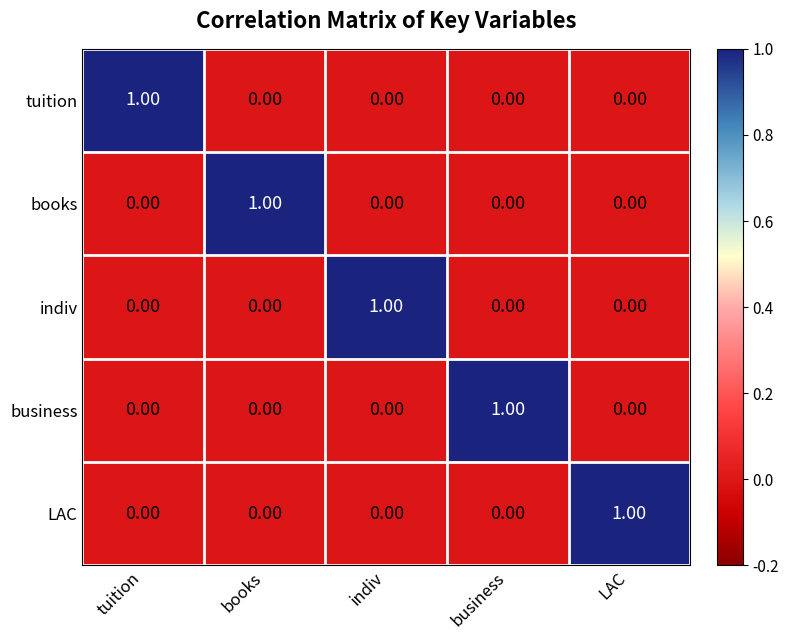

At how many categories does at least one series exceed 0?

5